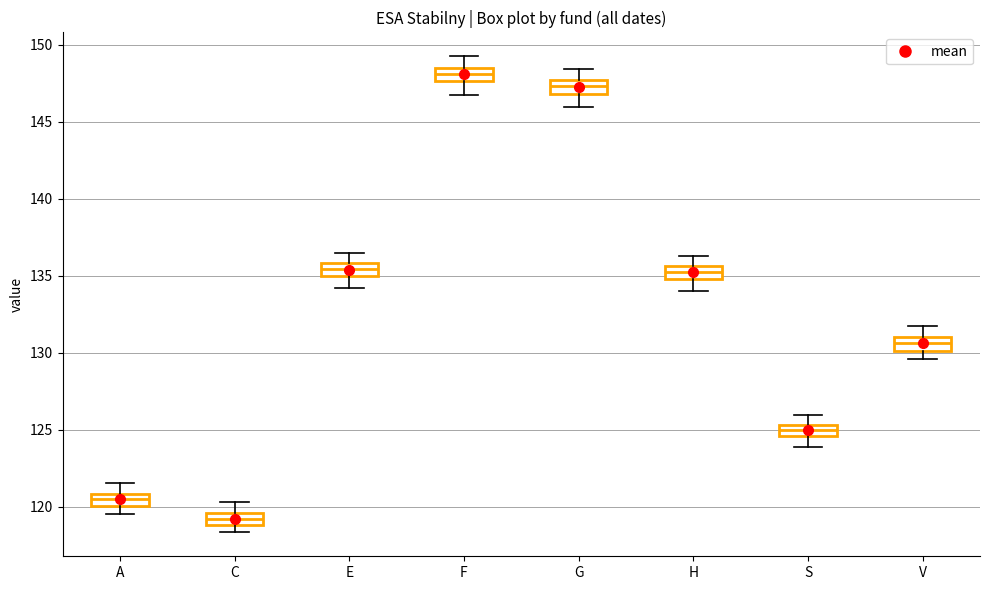

Where does the median line of the box for F sit on the y-axis? The values are not printed on the chart, so give them approximately, as read against the axis.

148.0